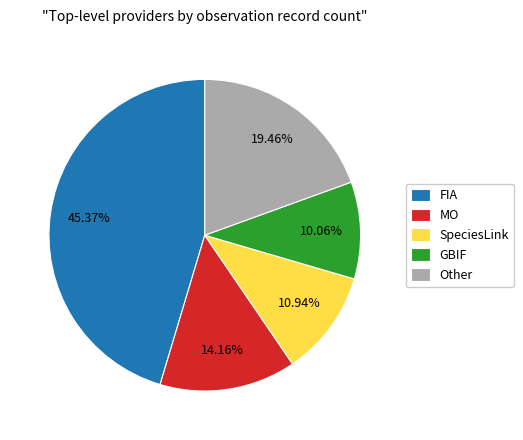

Does any single category account for the majority?

No